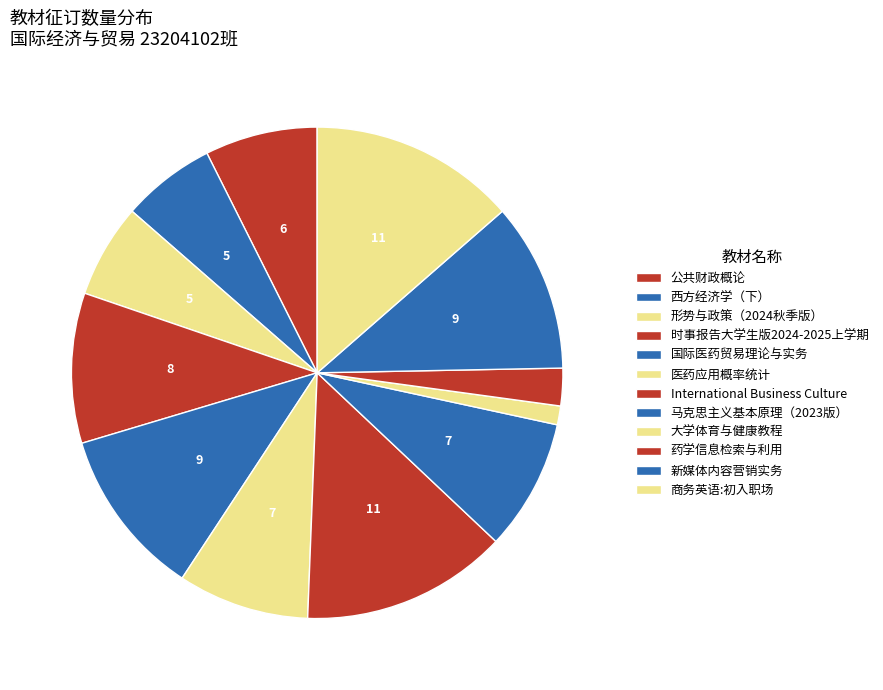

The 商务英语:初入职场 slice represents 4% of the pie. True or false?

False